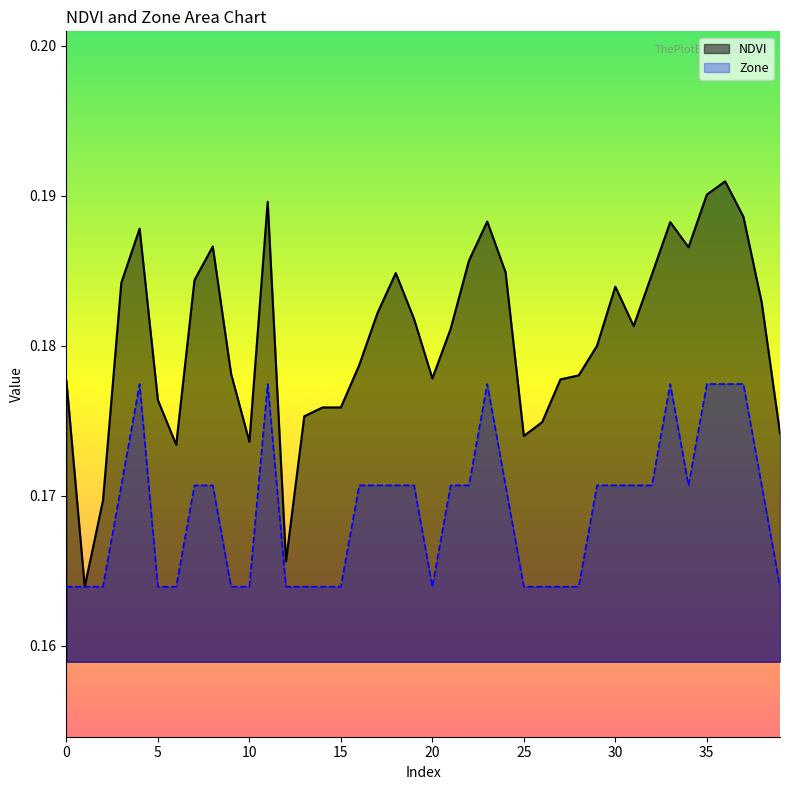

At how many categories does at least one series exceed 0?

40